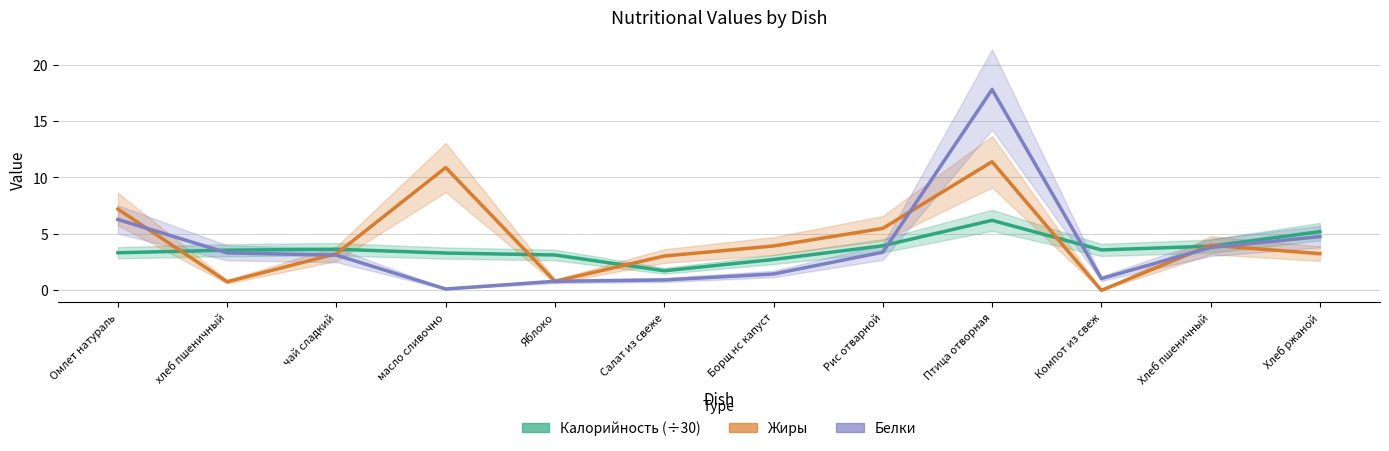

What is the total value across all series at чай сладкий?

10.0